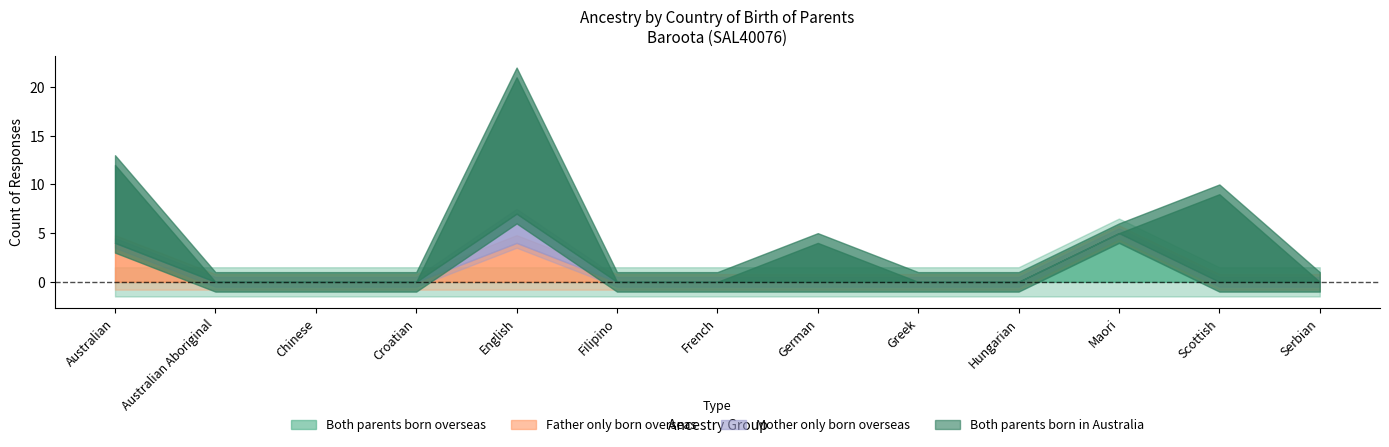

What is the label of the 3rd point from the right?

Maori